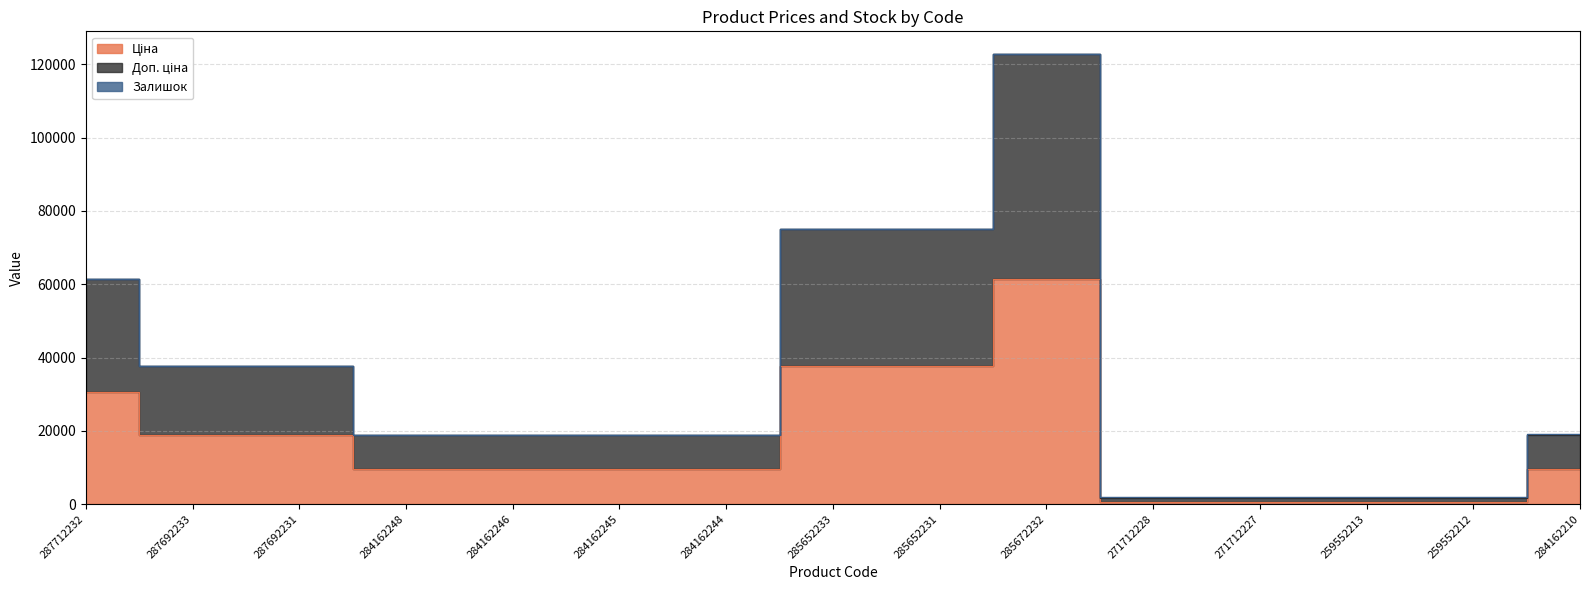

At which category does Доп. ціна reach its first local valley?

284162244